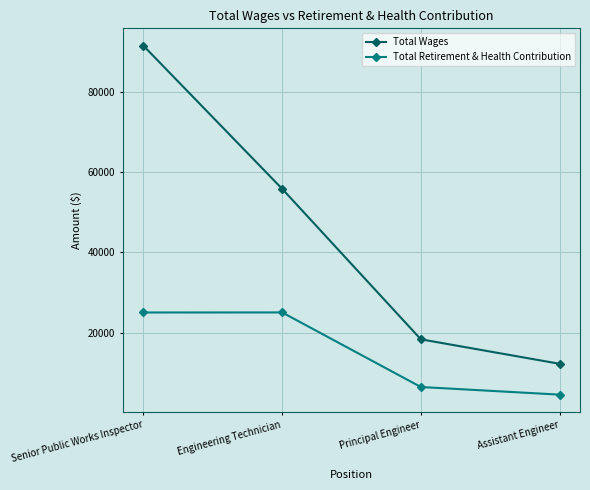

Which category has the lowest value across all series?

Assistant Engineer